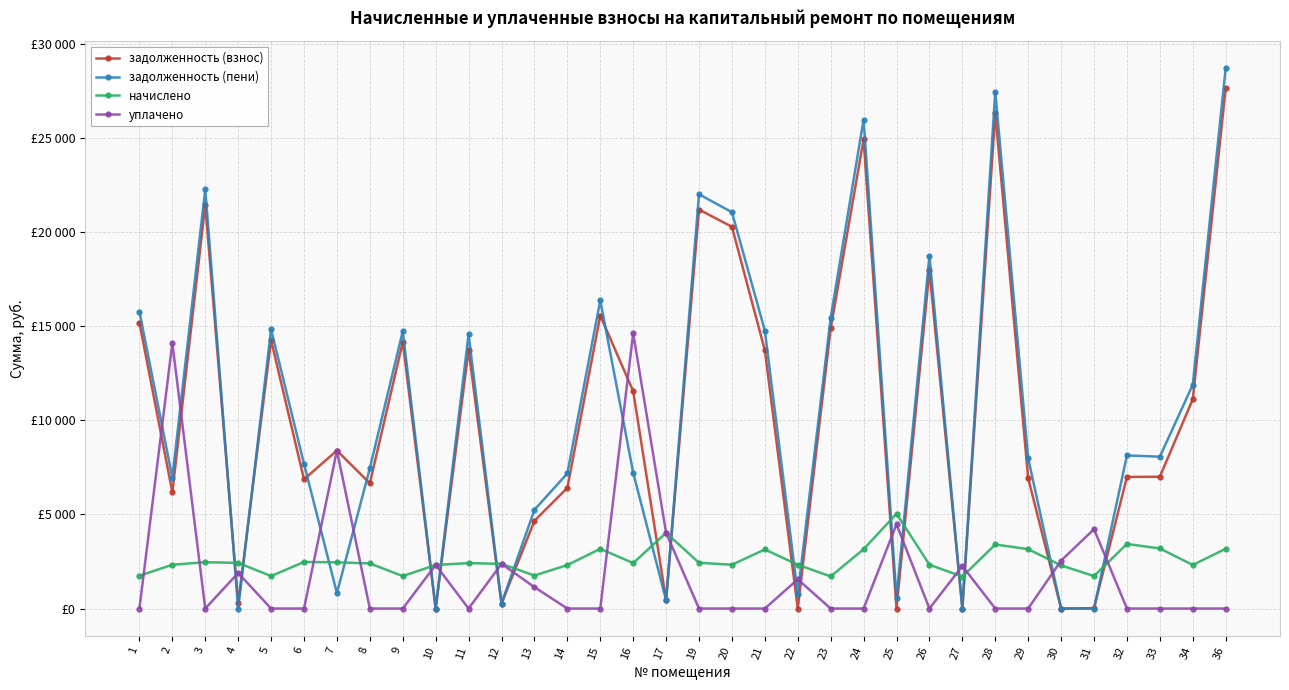

List the series in order of their peak value, highest first.

задолженность (пени), задолженность (взнос), уплачено, начислено